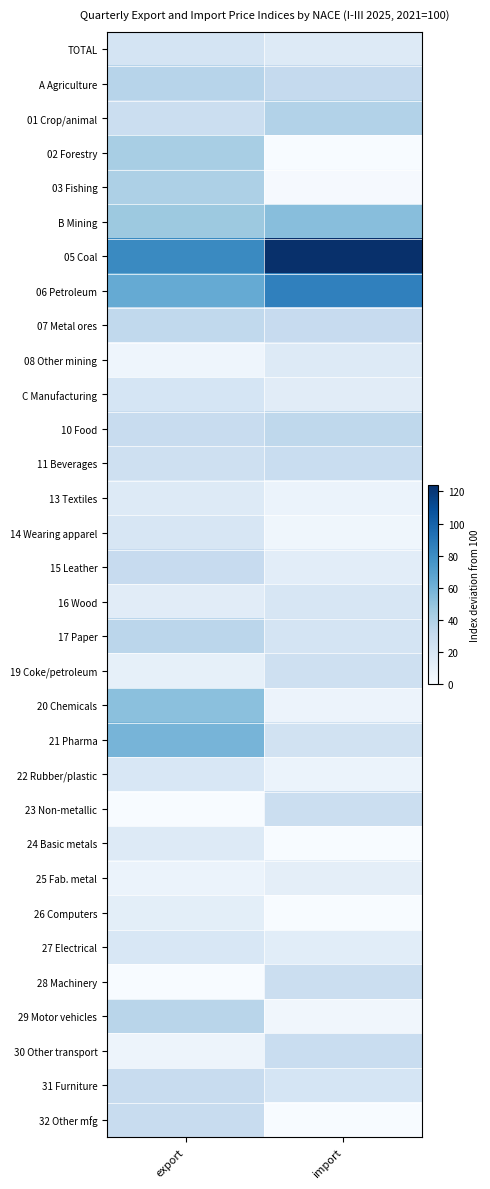

How many data points does each series have?

2